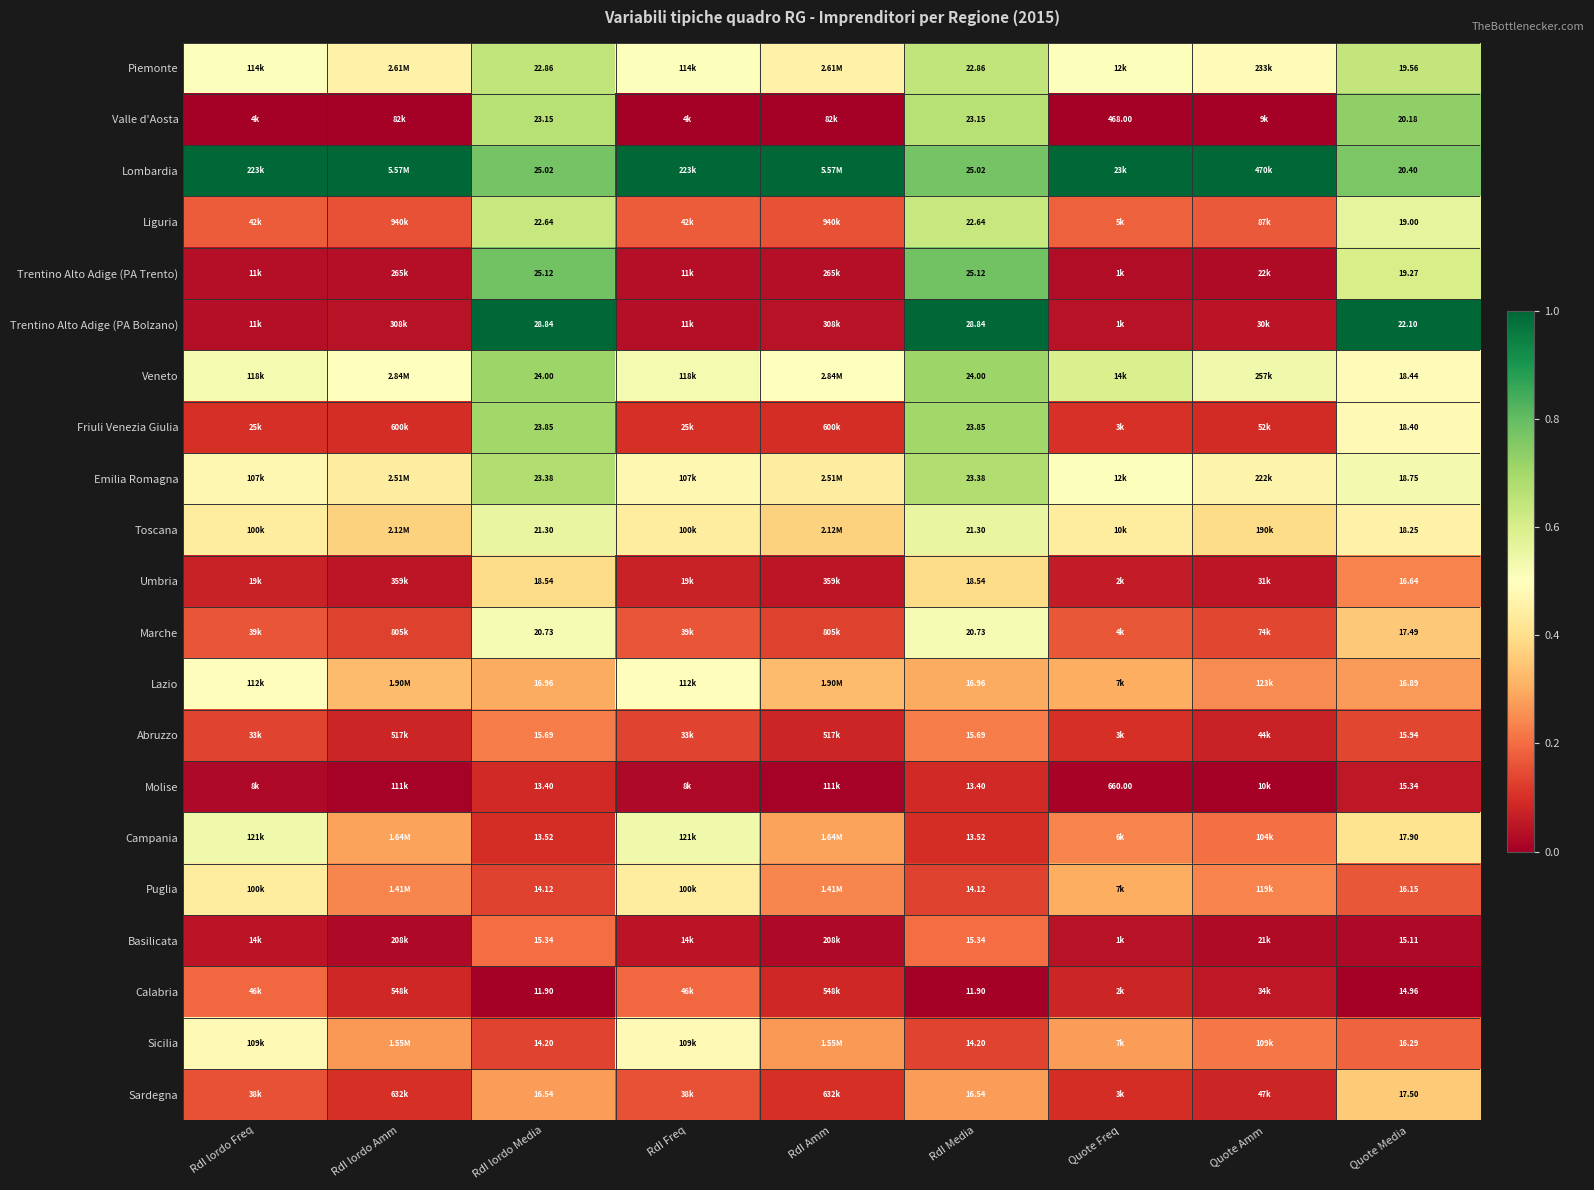

At Quote Media, list the series in order from largest to smallest.

Trentino Alto Adige (PA Bolzano), Lombardia, Valle d'Aosta, Piemonte, Trentino Alto Adige (PA Trento), Liguria, Emilia Romagna, Veneto, Friuli Venezia Giulia, Toscana, Campania, Sardegna, Marche, Lazio, Umbria, Sicilia, Puglia, Abruzzo, Molise, Basilicata, Calabria